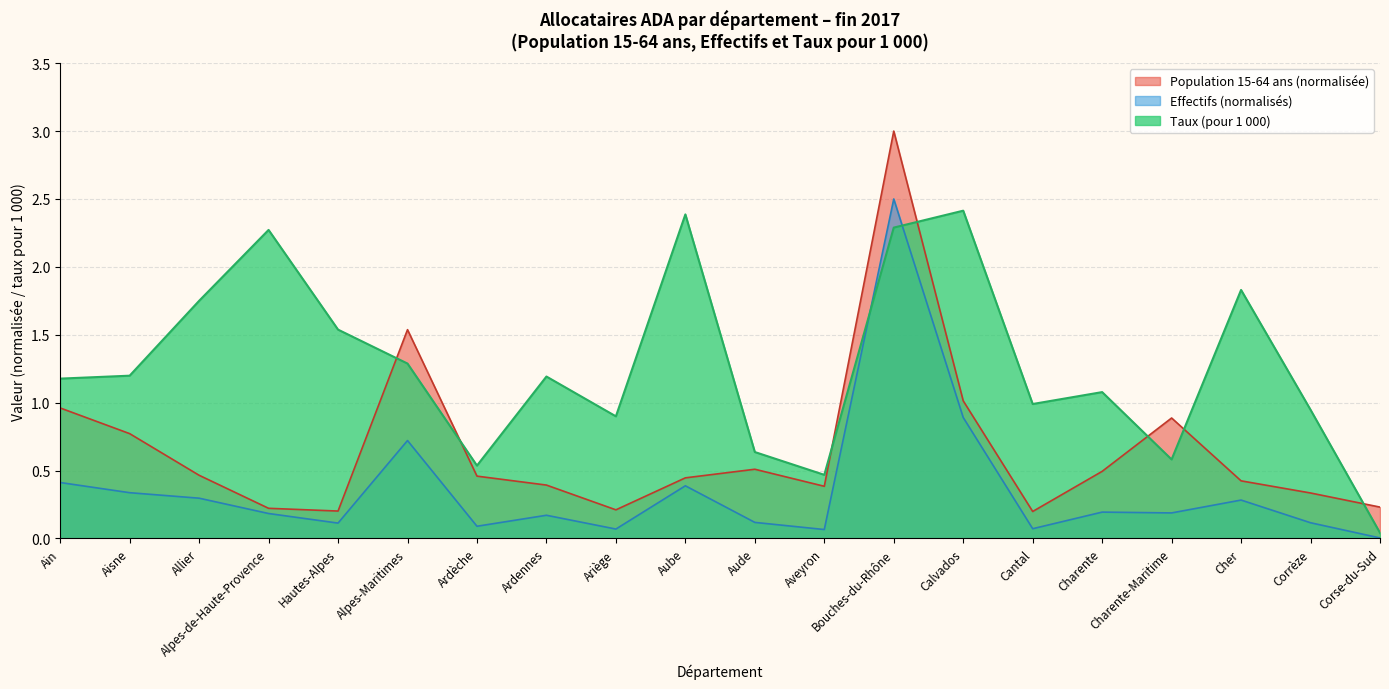

What is the label of the 20th point from the left?

Corse-du-Sud